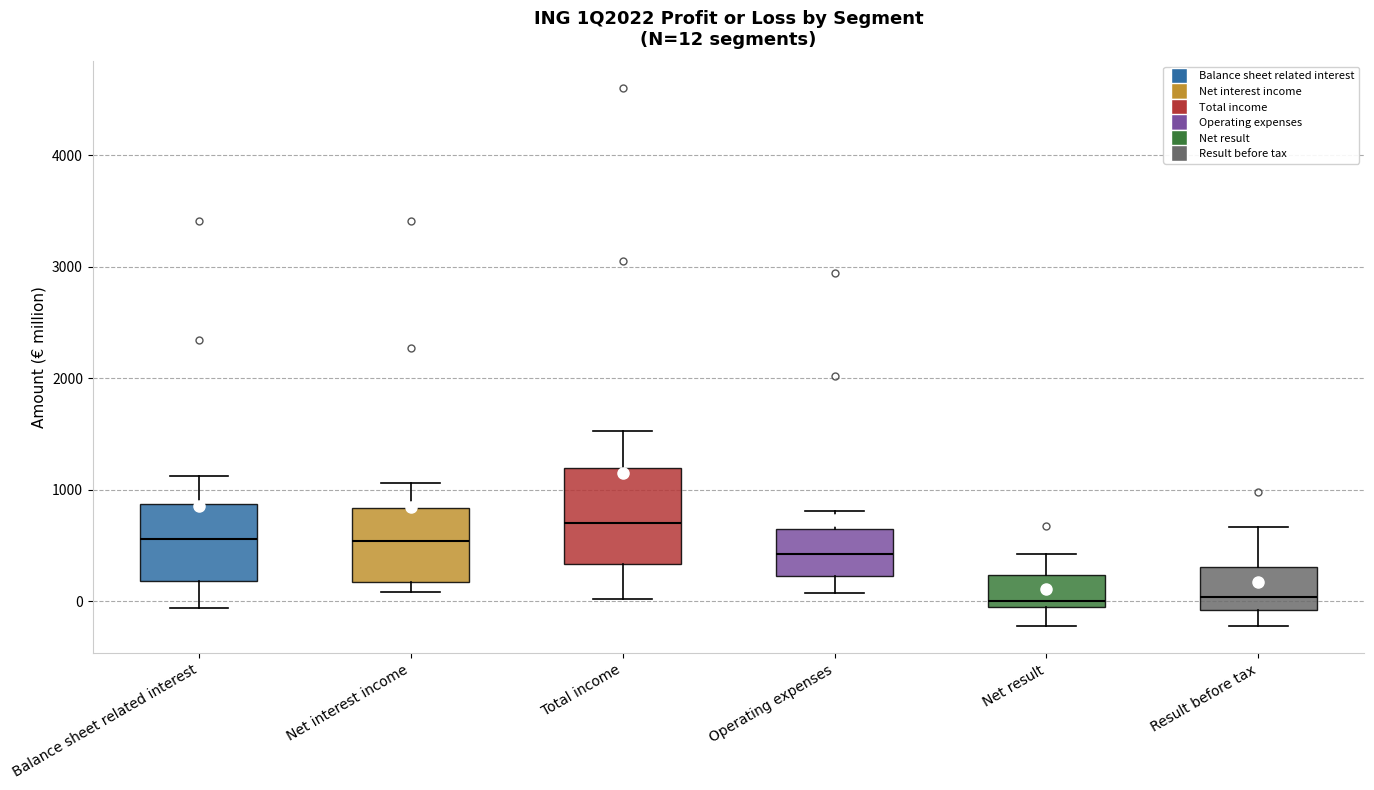

Which box's median line is the highest?

Total income